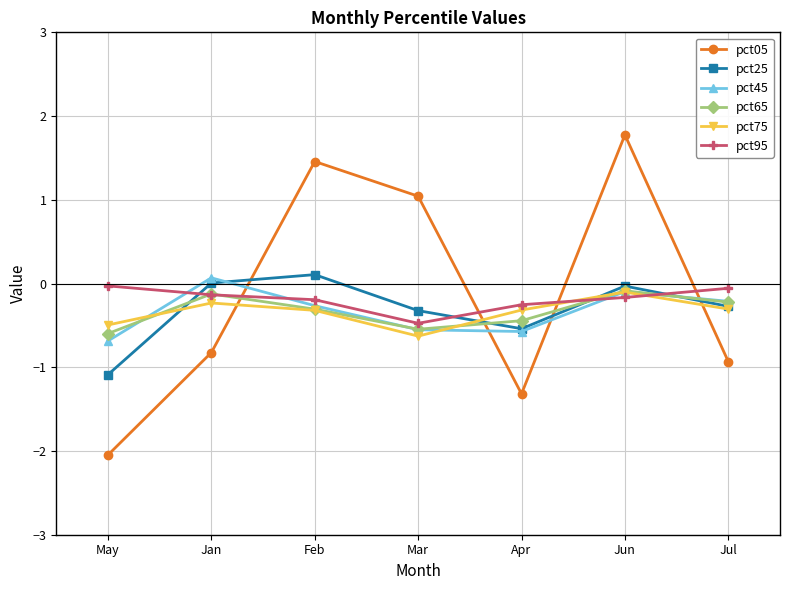

Is it true that pct75 equals -0.3 at Jul?

True